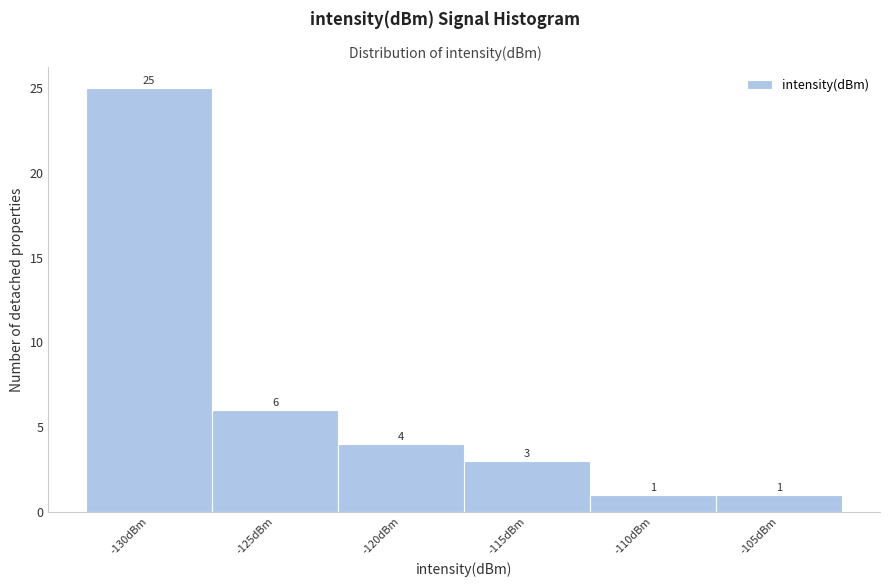

Reading right to left, transcribe all the data shown in this chart.

-105dBm=1	-110dBm=1	-115dBm=3	-120dBm=4	-125dBm=6	-130dBm=25